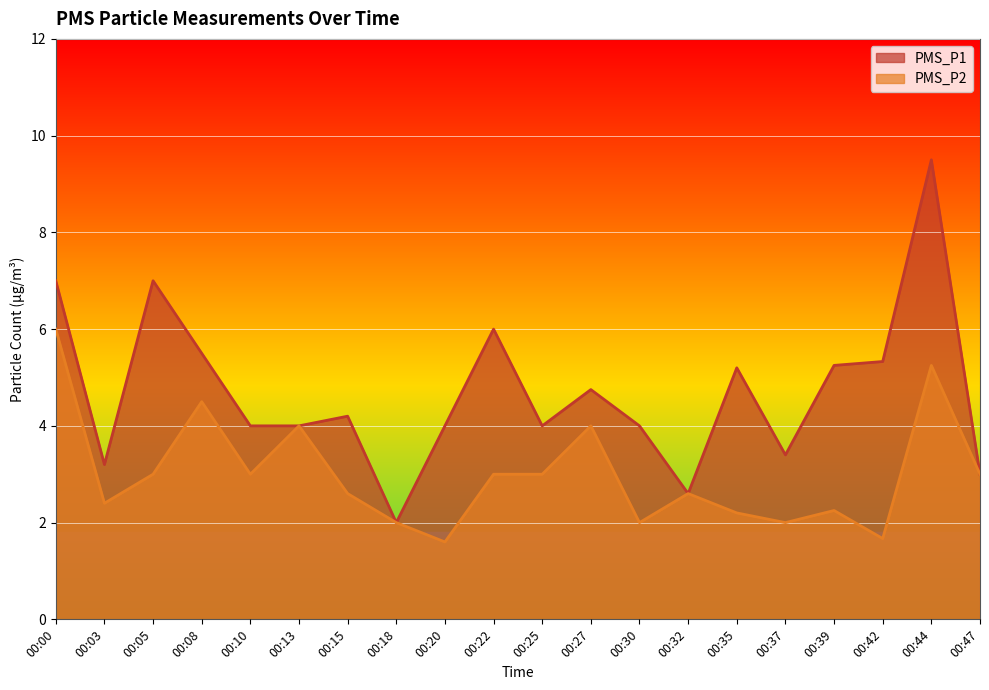

True or false: PMS_P2 and PMS_P1 intersect in this chart.

False